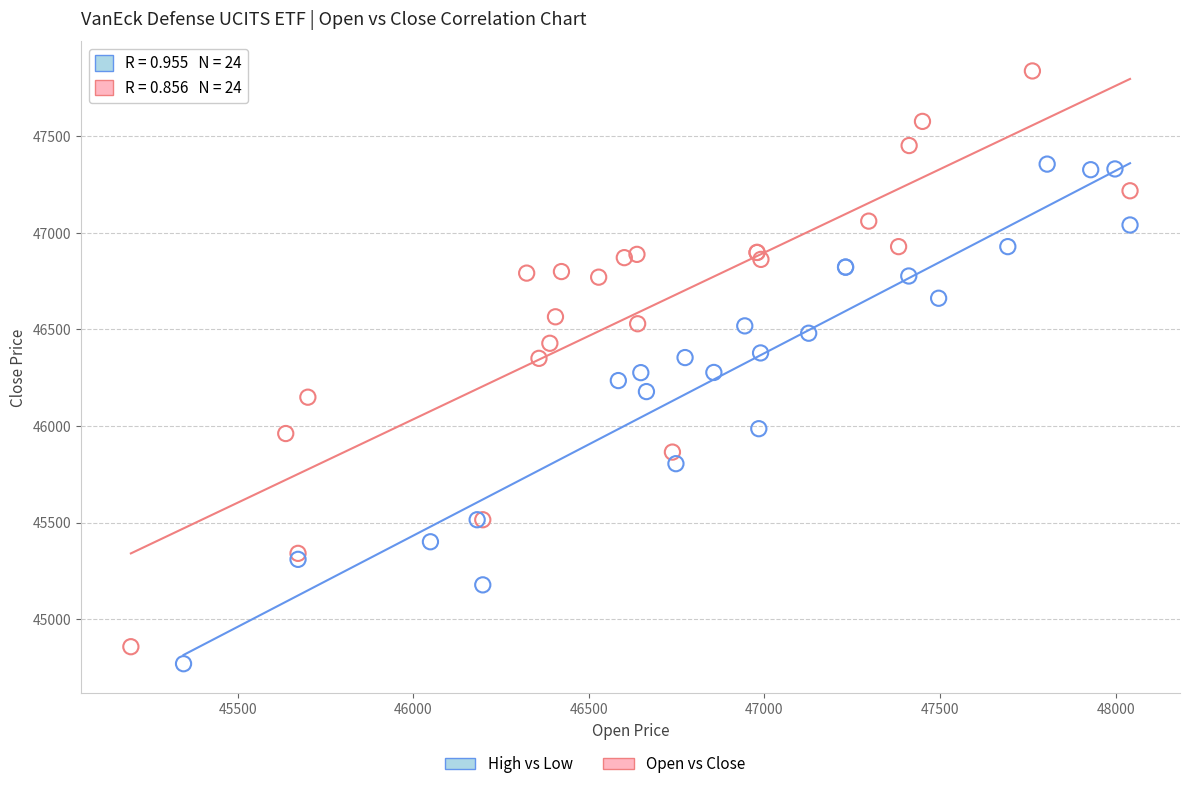

Which series has the largest Y range (max minus min)?

Open vs Close